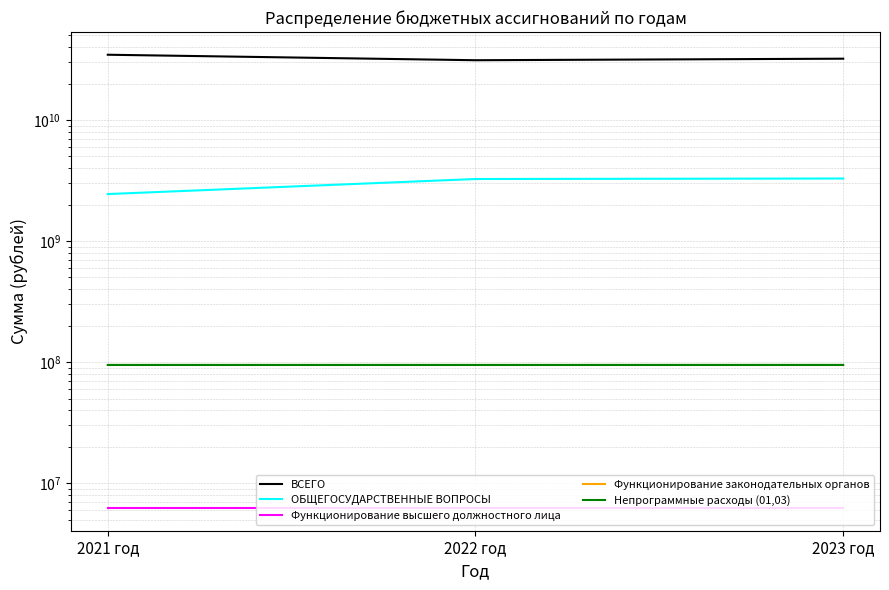

Reading left to right, transcribe all the data shown in this chart.

ВСЕГО: 2021 год=34602749532.2	2022 год=31170430775.7	2023 год=32097009038.6
ОБЩЕГОСУДАРСТВЕННЫЕ ВОПРОСЫ: 2021 год=2444173669.6	2022 год=3254115420.1	2023 год=3285728014.2
Функционирование высшего должностного лица: 2021 год=6227127.6	2022 год=6227127.6	2023 год=6227127.6
Функционирование законодательных органов: 2021 год=95269975.0	2022 год=95269975.0	2023 год=95269975.0
Непрограммные расходы (01,03): 2021 год=94723166.8	2022 год=94722437.4	2023 год=94749739.2